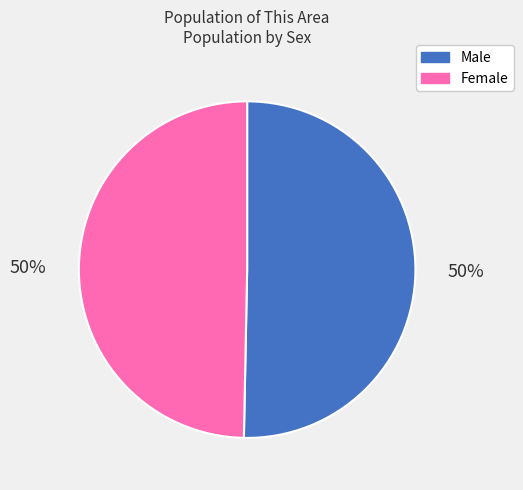

To the nearest percent, what portion does Male represent?

50%